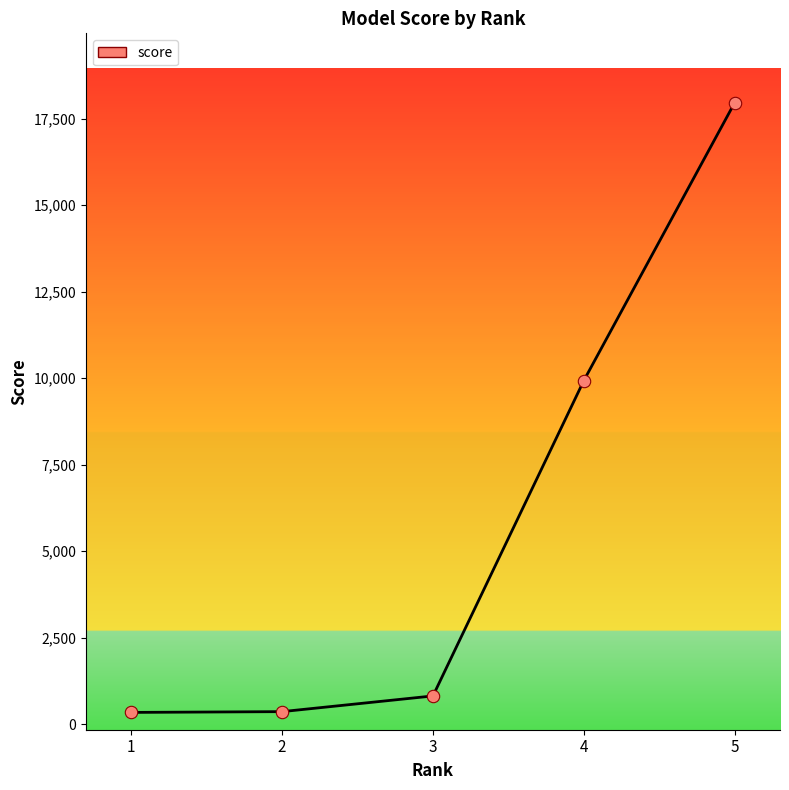

Approximately how many times larger is the value at 4 compared to 1?

28.9